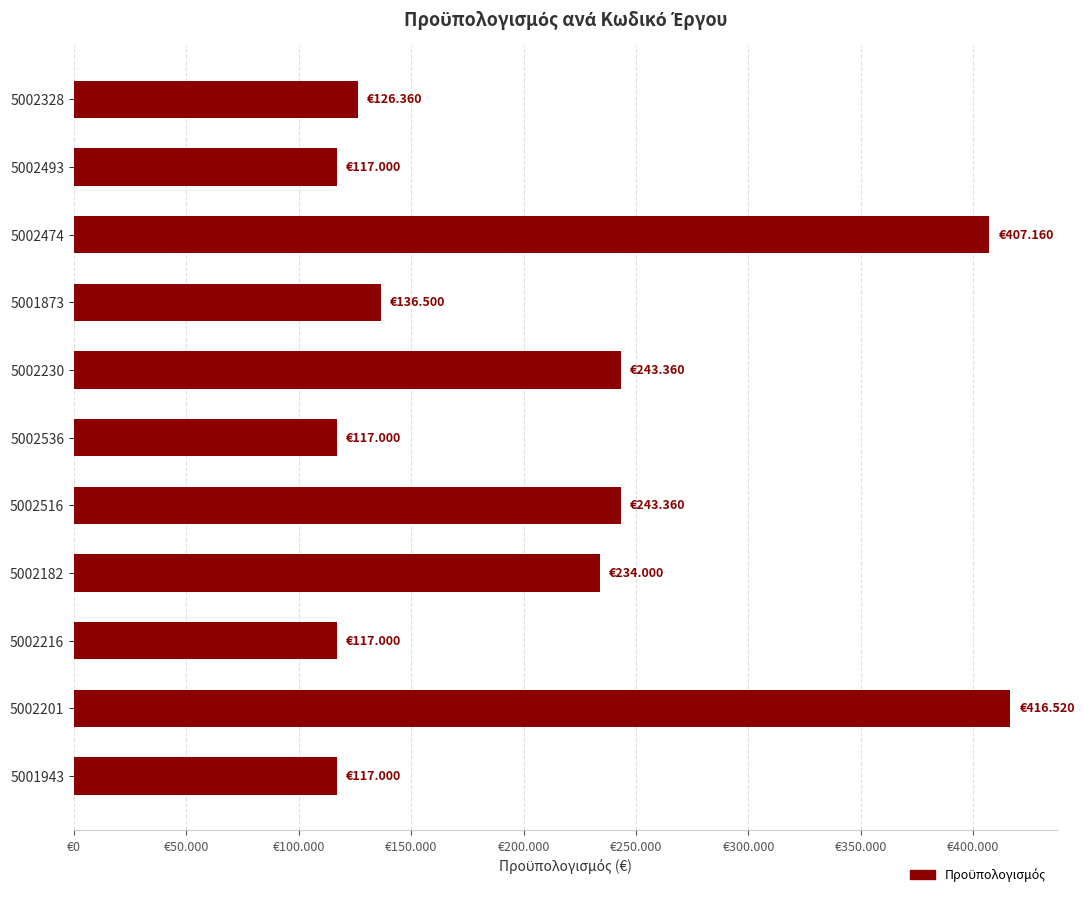

Does the chart contain any negative values?

No